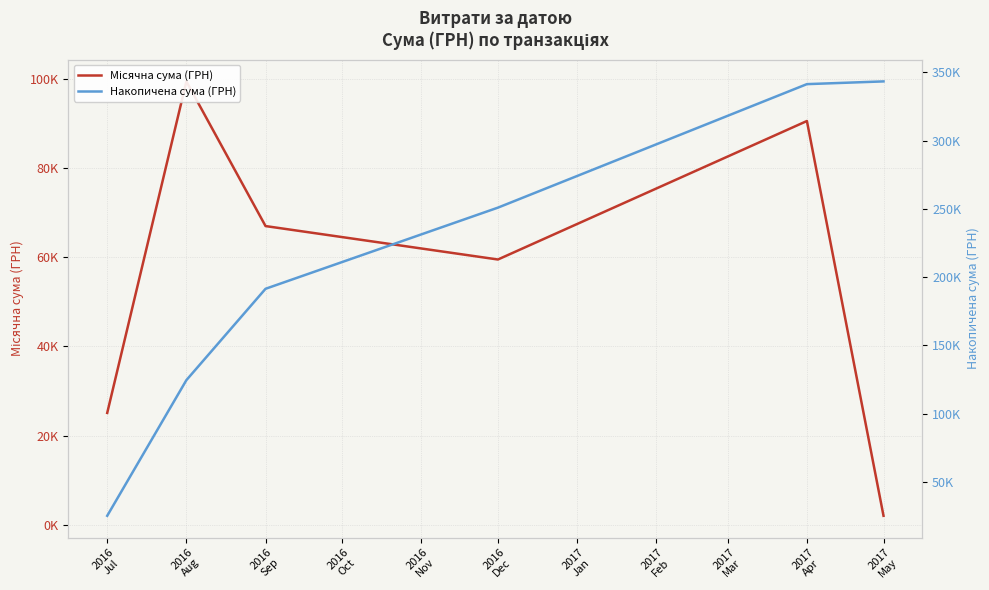

Count the number of categories in the chart.

6